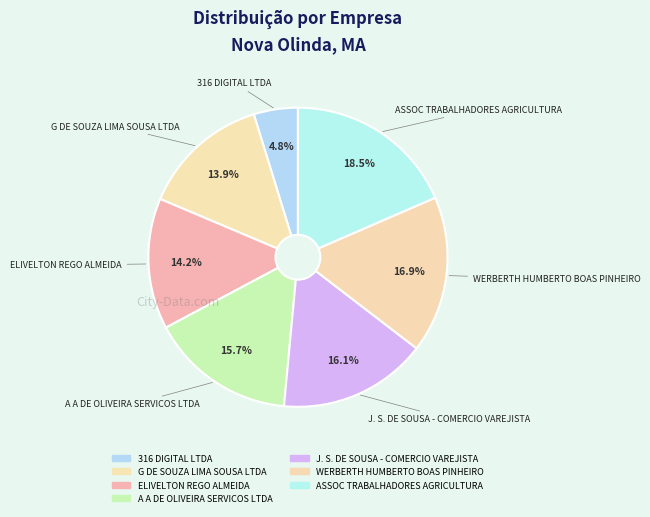

What is the smallest slice in the pie chart?

316 DIGITAL LTDA